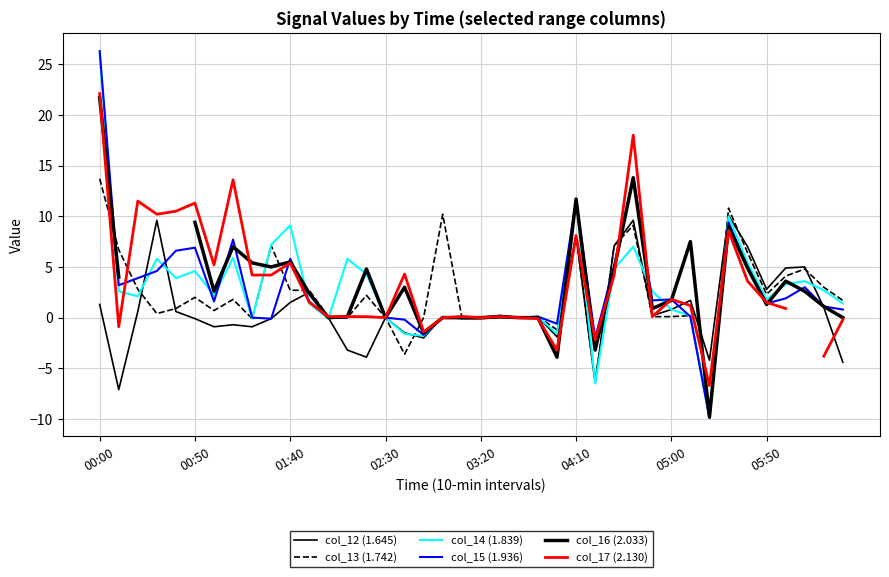

What is the sum of the col_17 (2.130) values at 26 and 23?

-2.3